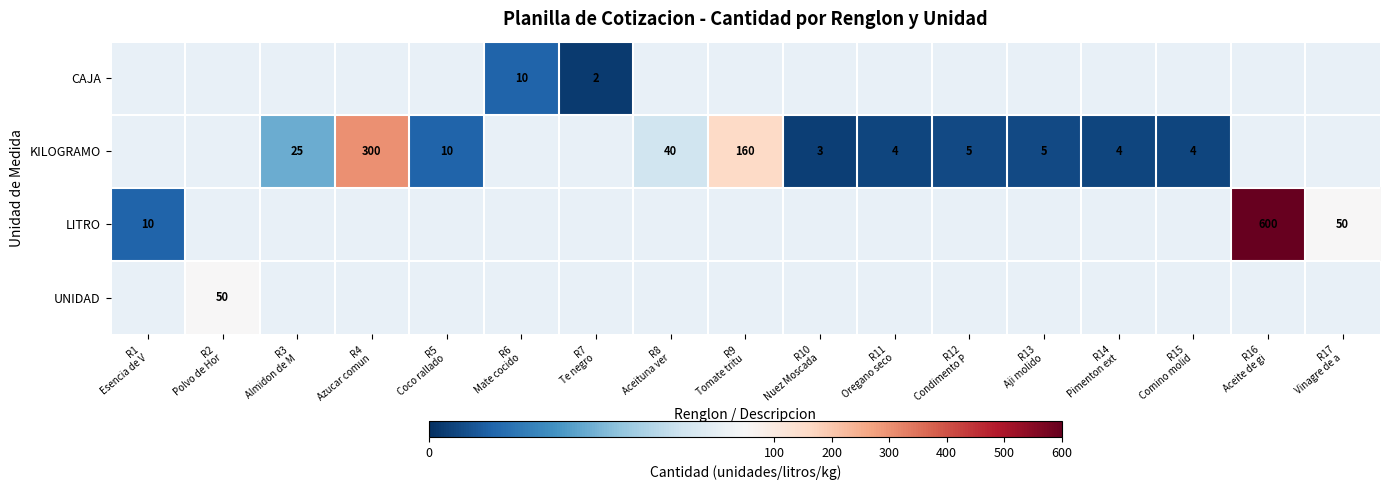

What is the difference between the maximum and minimum values in the row_2 series?

590.0